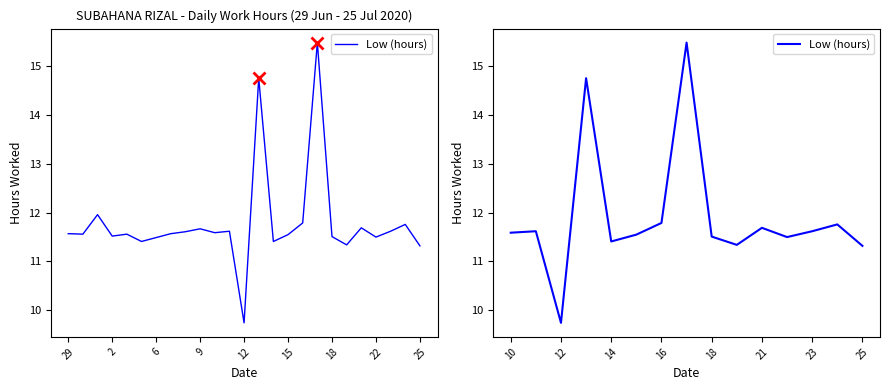

The chart shows a value of 11.7 at 21. True or false?

True